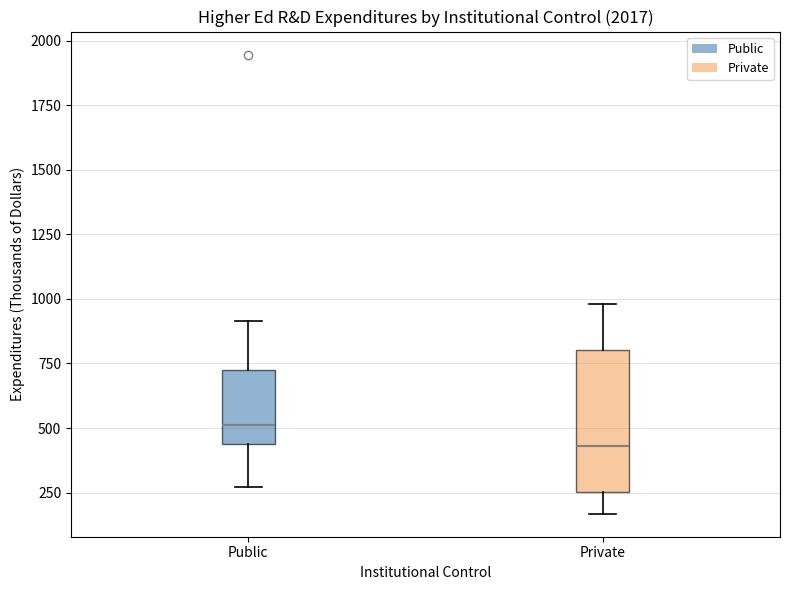

Which box has the highest median line?

Public